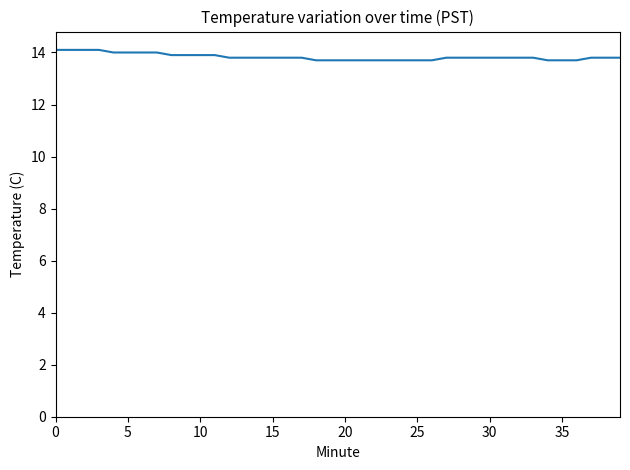

Reading left to right, what are all the values shown in this chart?

14.1	14.1	14.1	14.1	14.0	14.0	14.0	14.0	13.9	13.9	13.9	13.9	13.8	13.8	13.8	13.8	13.8	13.8	13.7	13.7	13.7	13.7	13.7	13.7	13.7	13.7	13.7	13.8	13.8	13.8	13.8	13.8	13.8	13.8	13.7	13.7	13.7	13.8	13.8	13.8